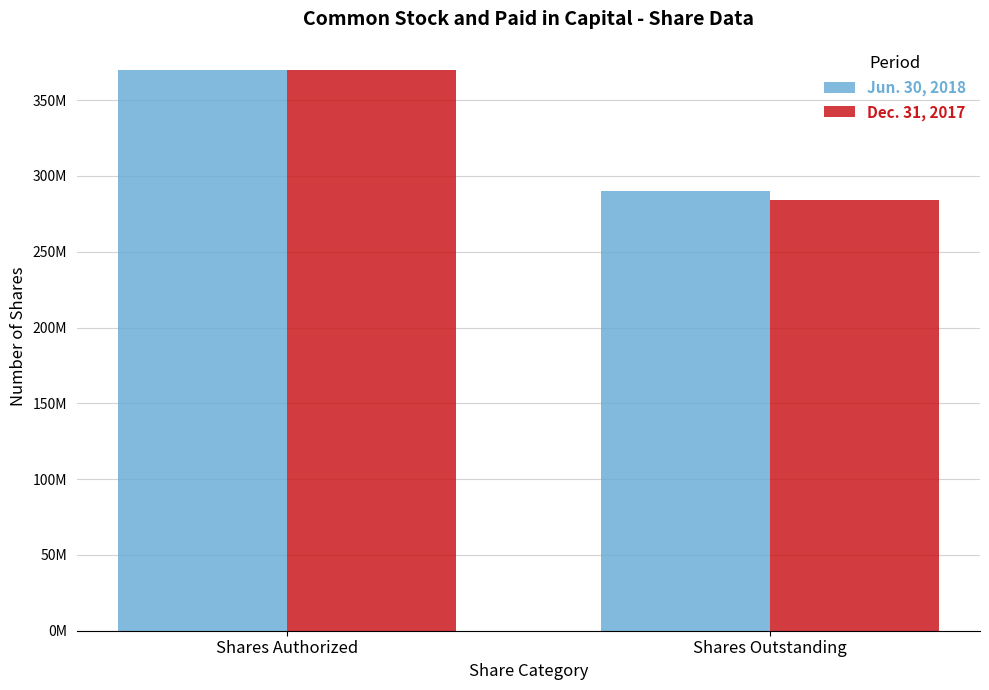

What is the approximate value of Jun. 30, 2018 at Shares Authorized, to the nearest 100?

370100000